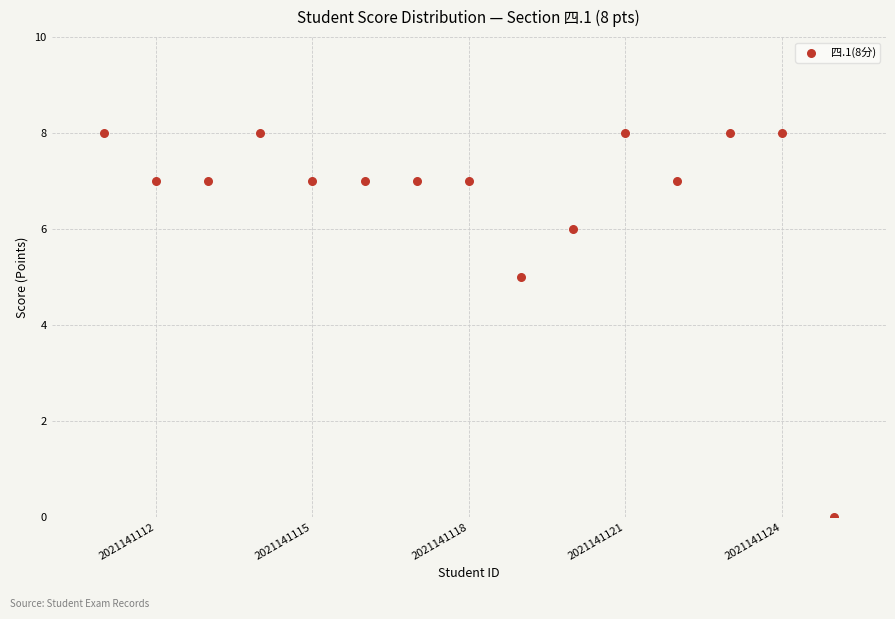

What is the range of Y values (max minus min)?

8